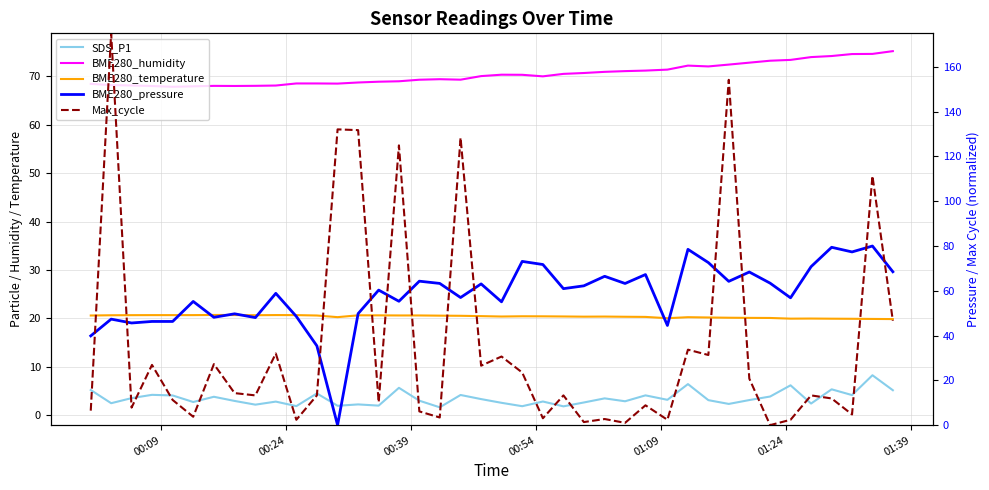

True or false: BME280_temperature has more than 2 points higher than both neighbors.

True